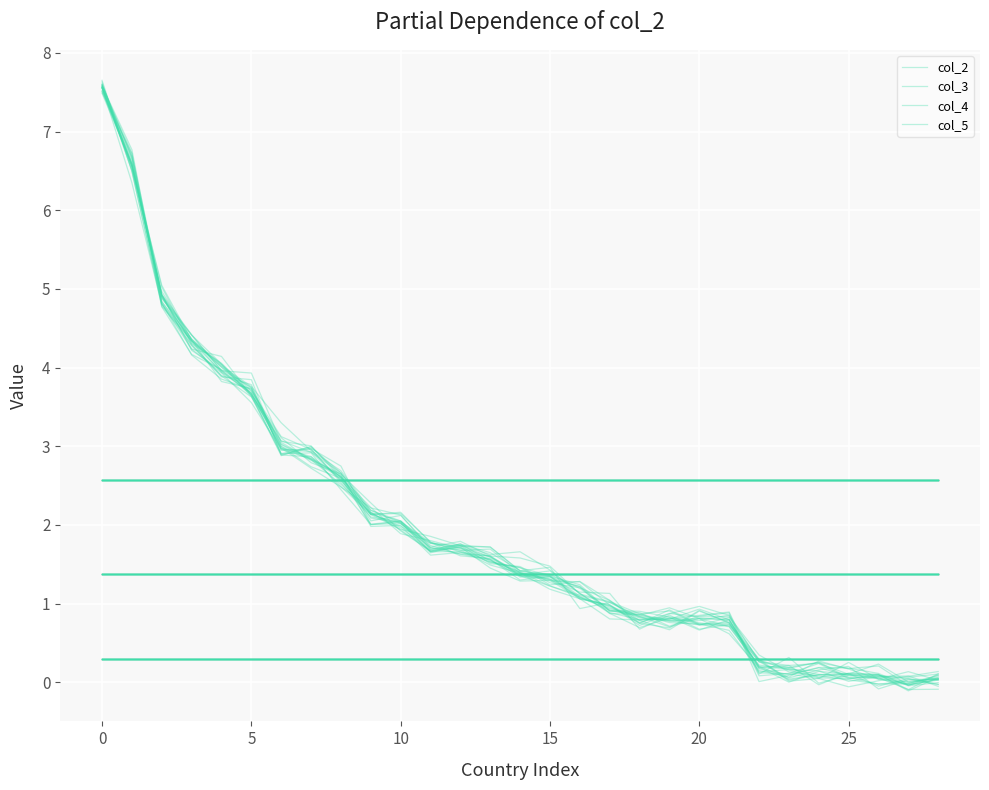

Rank the series by their average value, from highest to lowest.

col_3, col_2, col_4, col_5